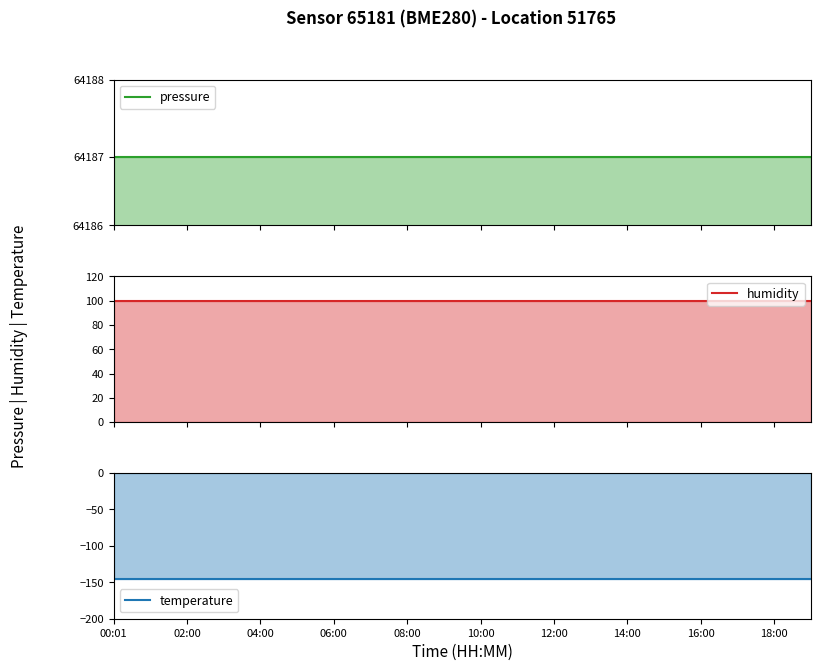

Which has a higher value, 00:01 or 06:00?

00:01